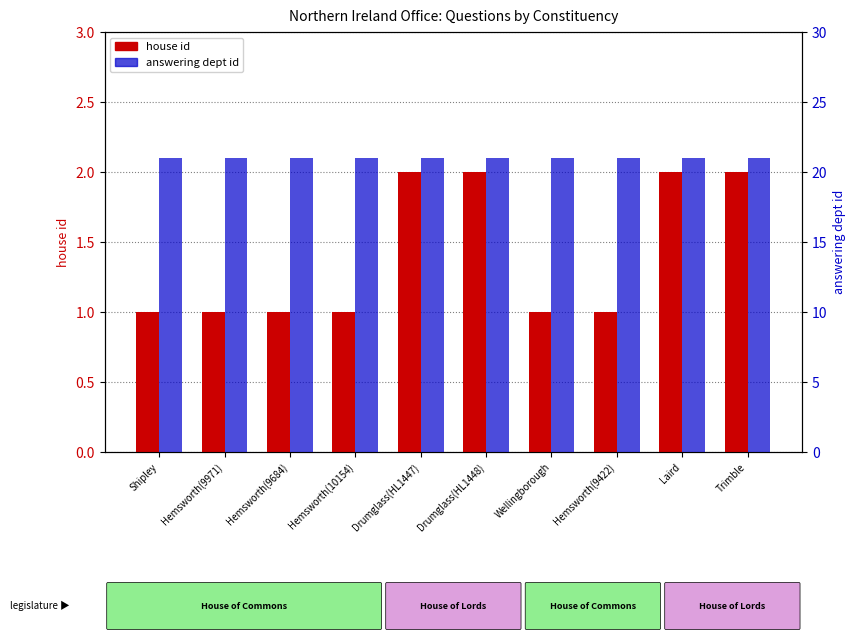

Which series changed the most between Hemsworth(9684) and Trimble?

house id